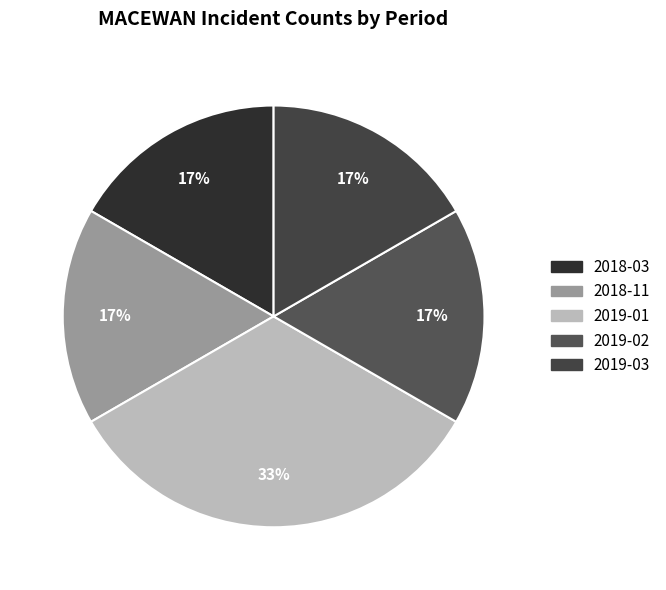

The 2019-03 slice represents 17% of the pie. True or false?

True